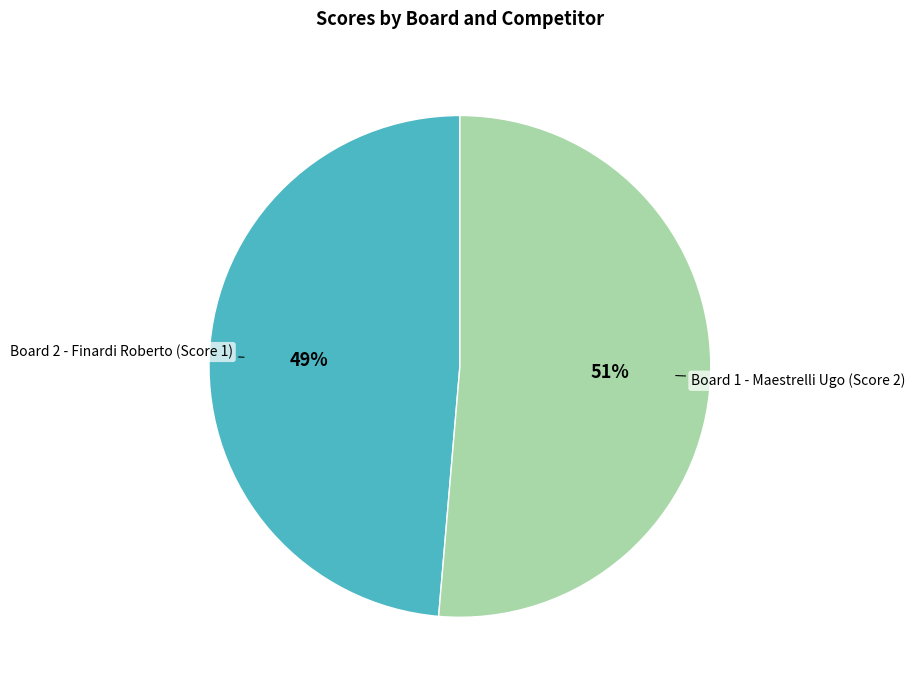

Count the number of slices in the pie.

2